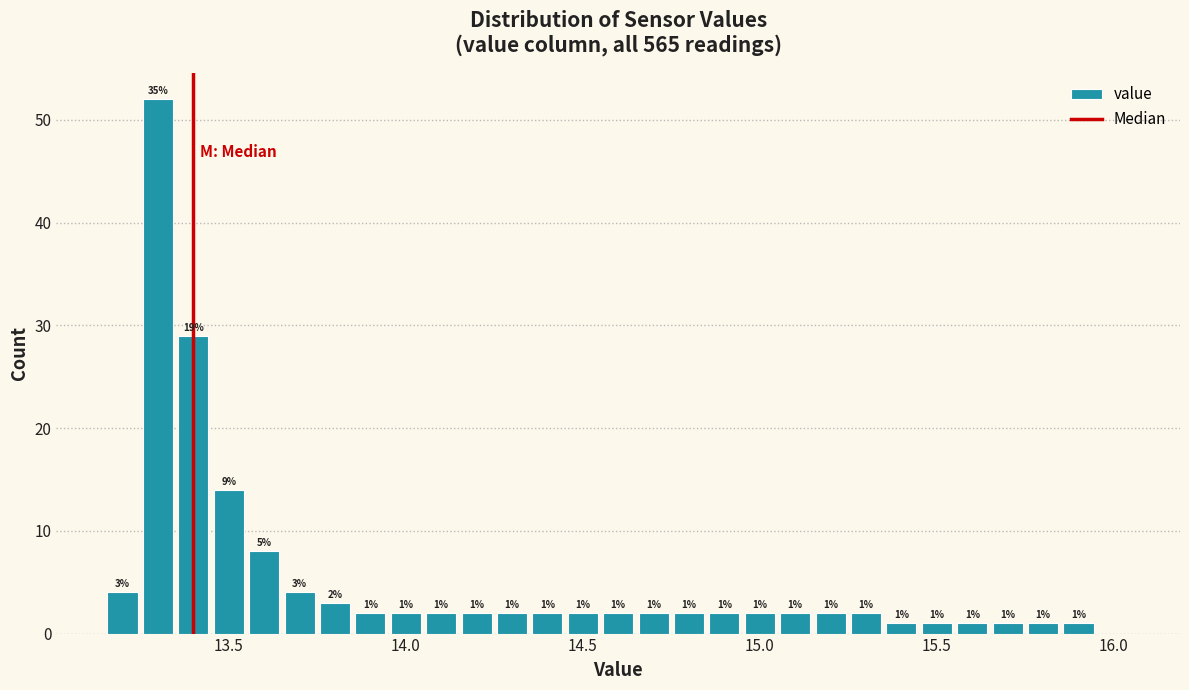

Read against the x-axis, roughly where is the centre of the tallest bar?

13.30